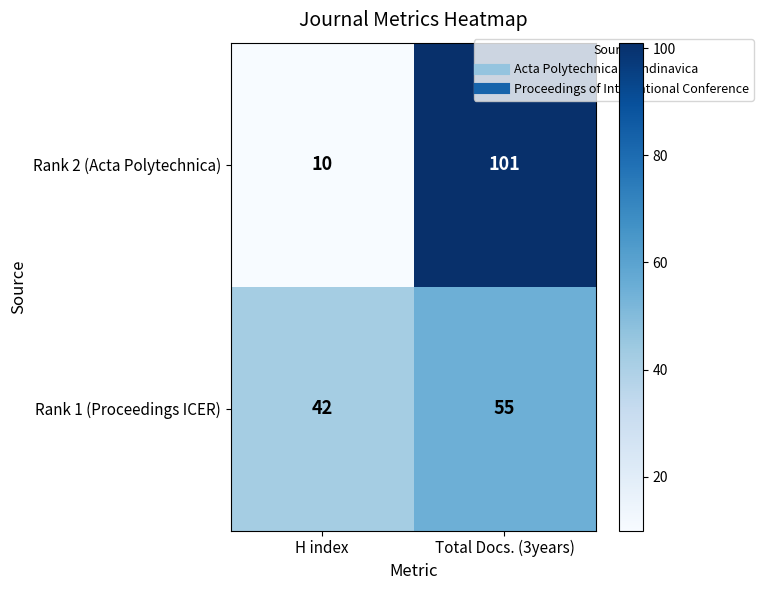

Reading right to left, what are all the values shown in this chart?

Rank 2 (Acta Polytechnica): Total Docs. (3years)=101	H index=10
Rank 1 (Proceedings ICER): Total Docs. (3years)=55	H index=42